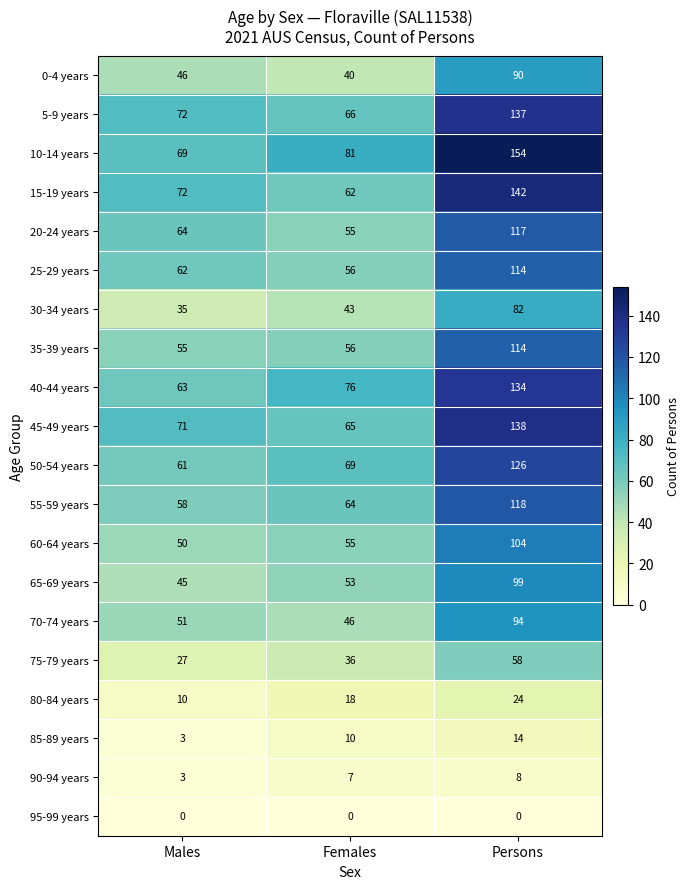

At which category does the chart reach its peak across all series?

Persons